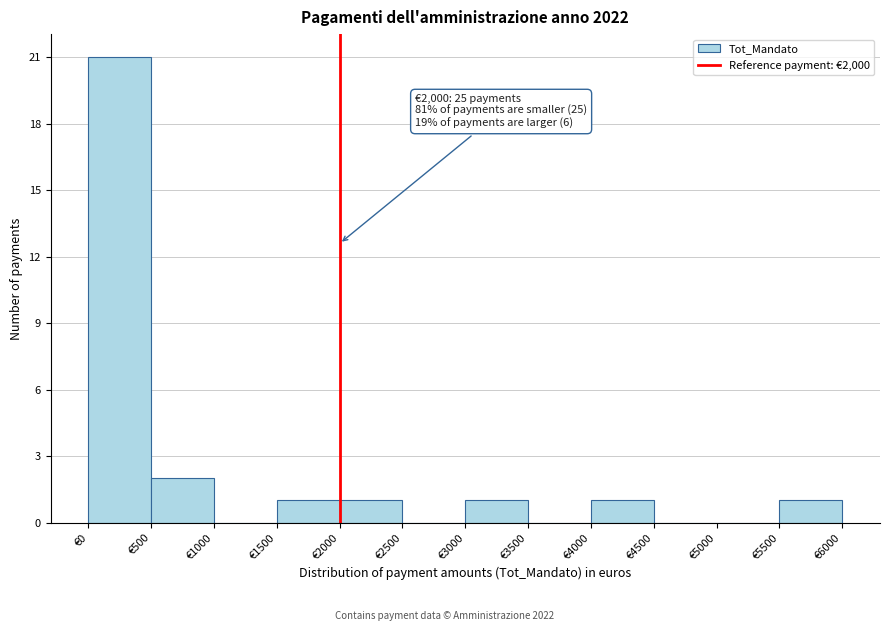

Which range on the x-axis has the tallest bar?

0 to 500